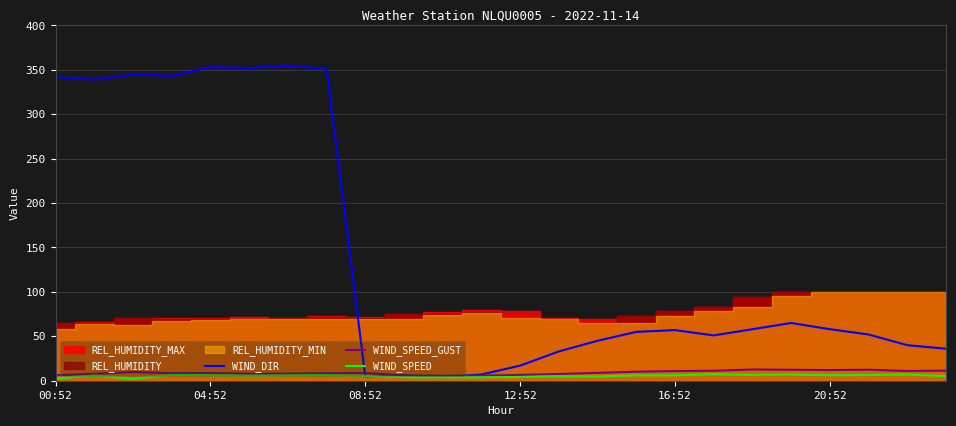

In WIND_SPEED, how many points are higher than both neighbors (excluding endpoints)?

7